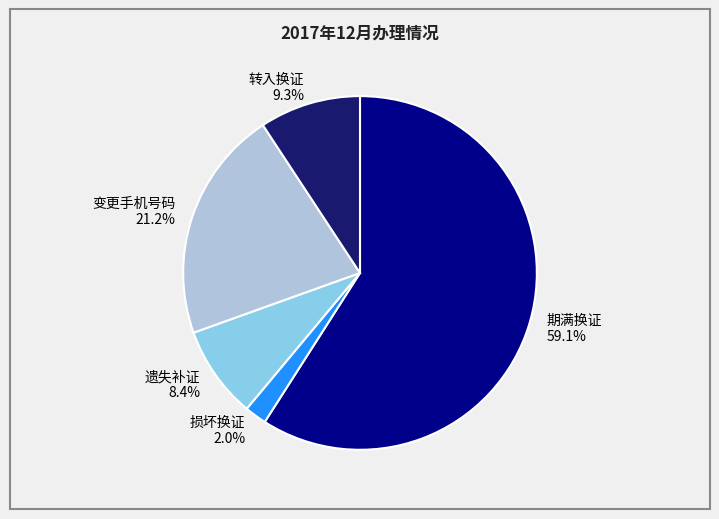

Rank the categories by value from highest to lowest.

期满换证, 变更手机号码, 转入换证, 遗失补证, 损坏换证